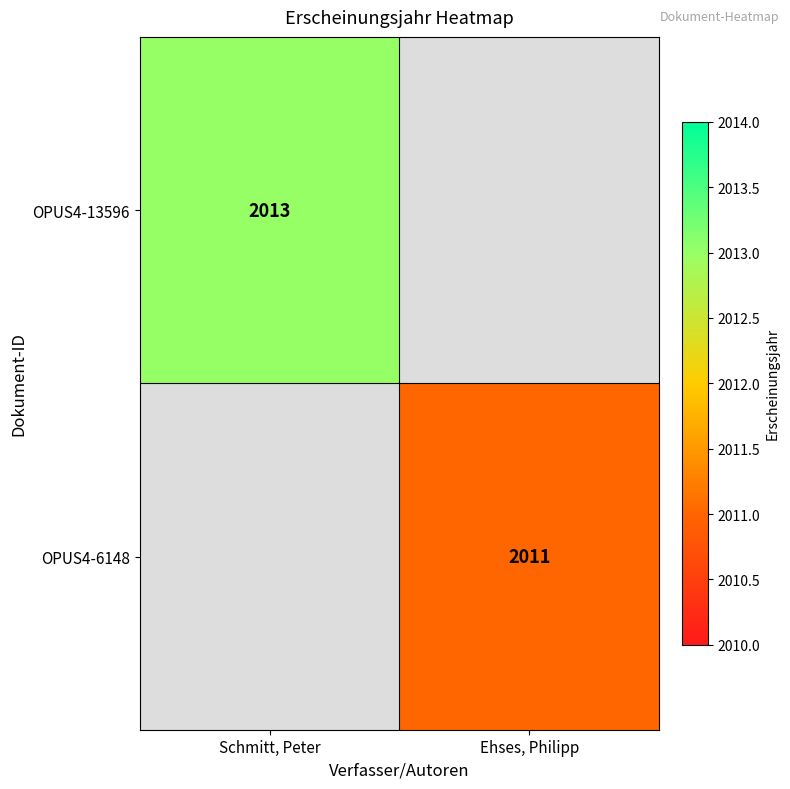

Count the number of data series in this chart.

2